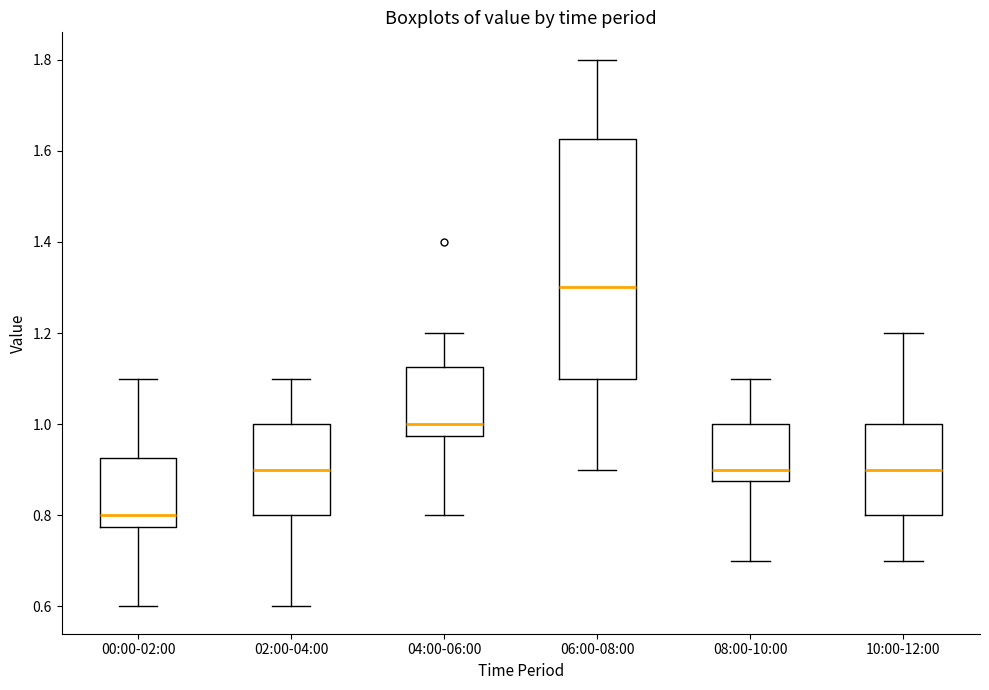

Reading left to right, transcribe this box plot: for each box, give where its median line is, the range the box spans, and where its two whiskers end, as read against the y-axis. The values are not printed on the chart, so give them approximately, as read against the axis.

00:00-02:00: median 0.80, box 0.78 to 0.92, whiskers 0.60 to 1.10
02:00-04:00: median 0.90, box 0.80 to 1.00, whiskers 0.60 to 1.10
04:00-06:00: median 1.00, box 0.98 to 1.12, whiskers 0.80 to 1.20
06:00-08:00: median 1.30, box 1.10 to 1.62, whiskers 0.90 to 1.80
08:00-10:00: median 0.90, box 0.88 to 1.00, whiskers 0.70 to 1.10
10:00-12:00: median 0.90, box 0.80 to 1.00, whiskers 0.70 to 1.20